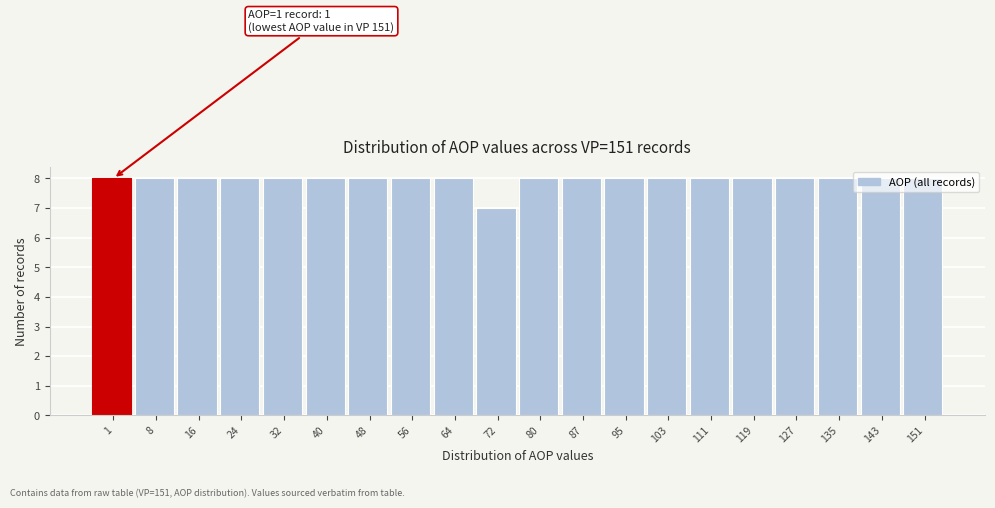

Is it true that the value at 16 is 12?

False